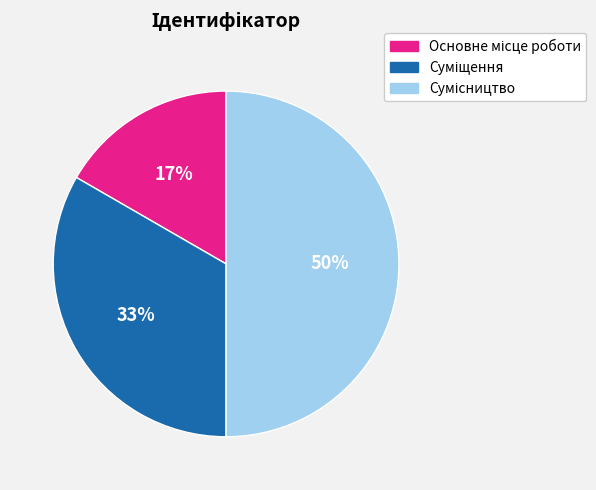

To the nearest percent, what is the average slice percentage?

33%